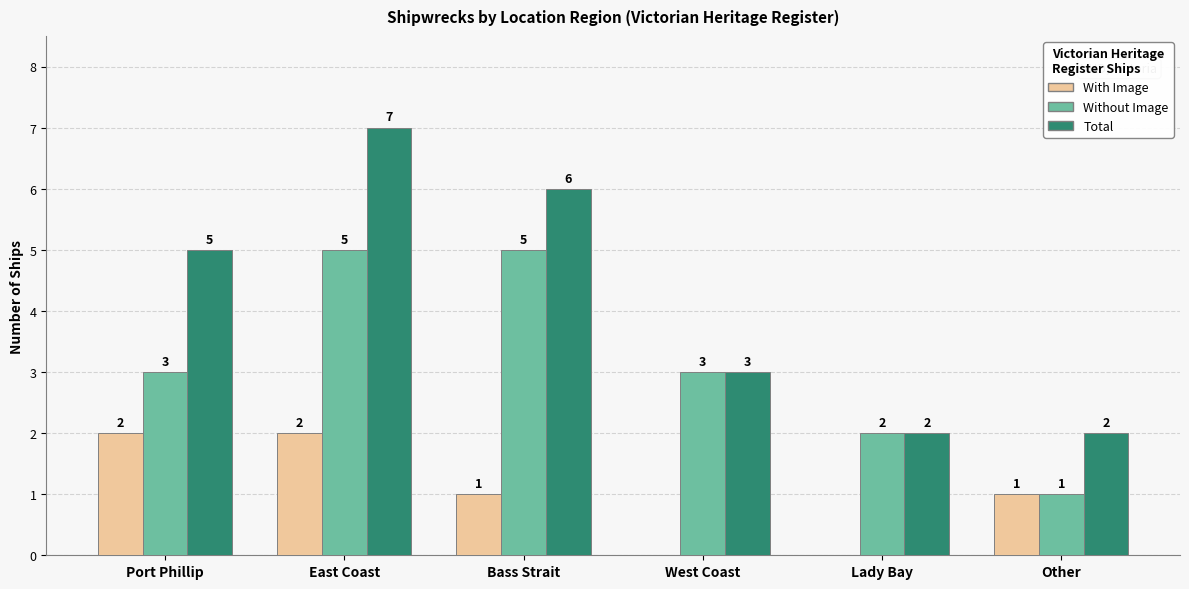

Is it true that Total equals 3 at Other?

False